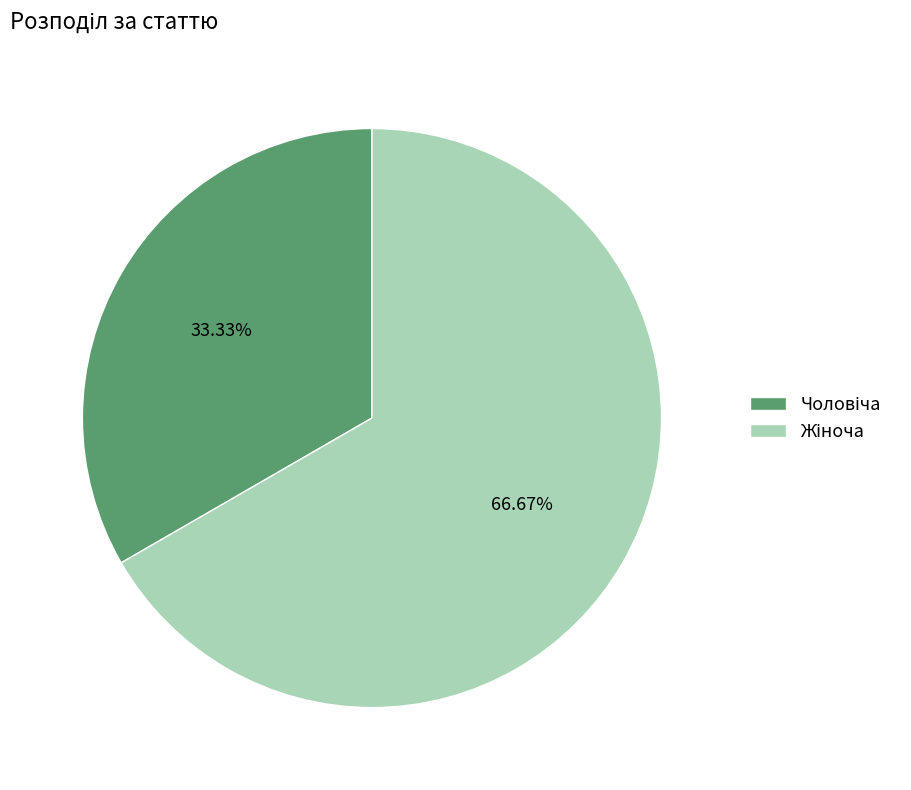

Is there a majority slice in this chart?

Yes